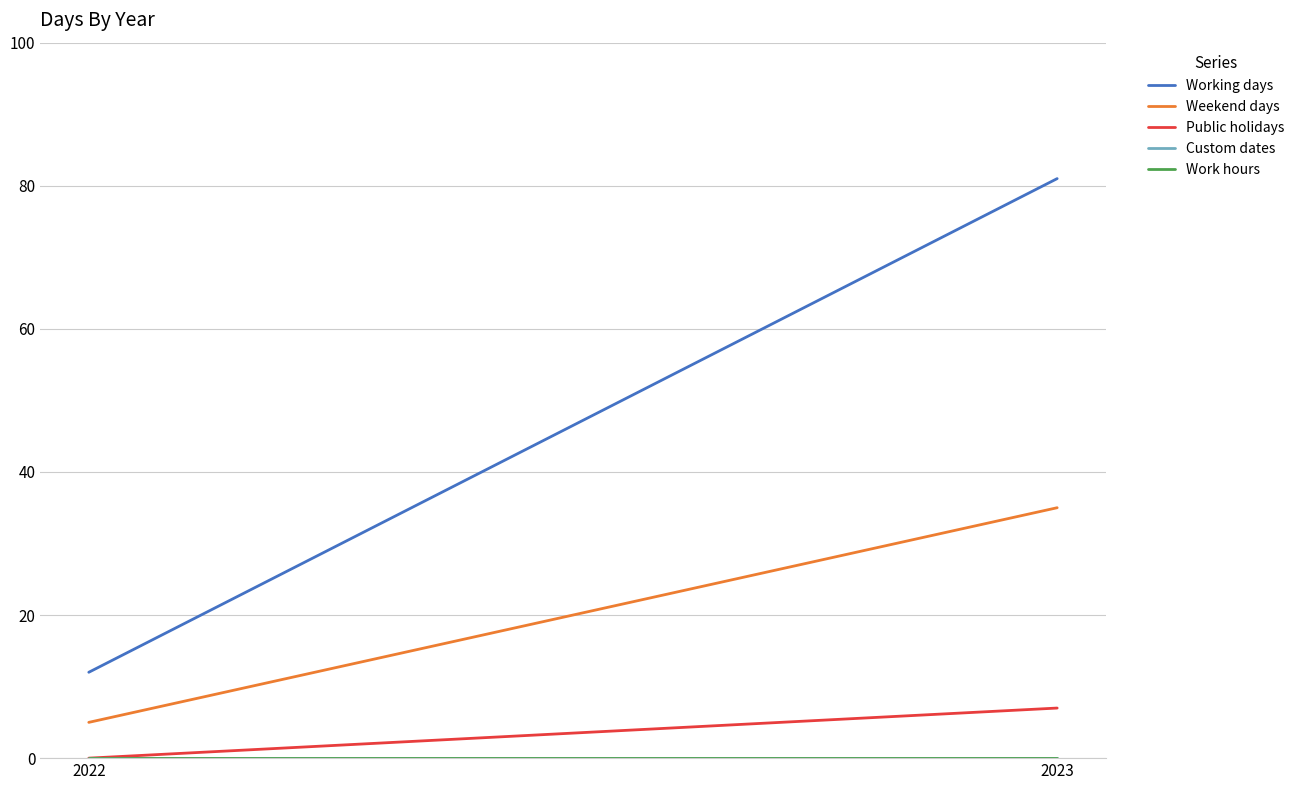

Is it true that Weekend days equals 35 at 2023?

True